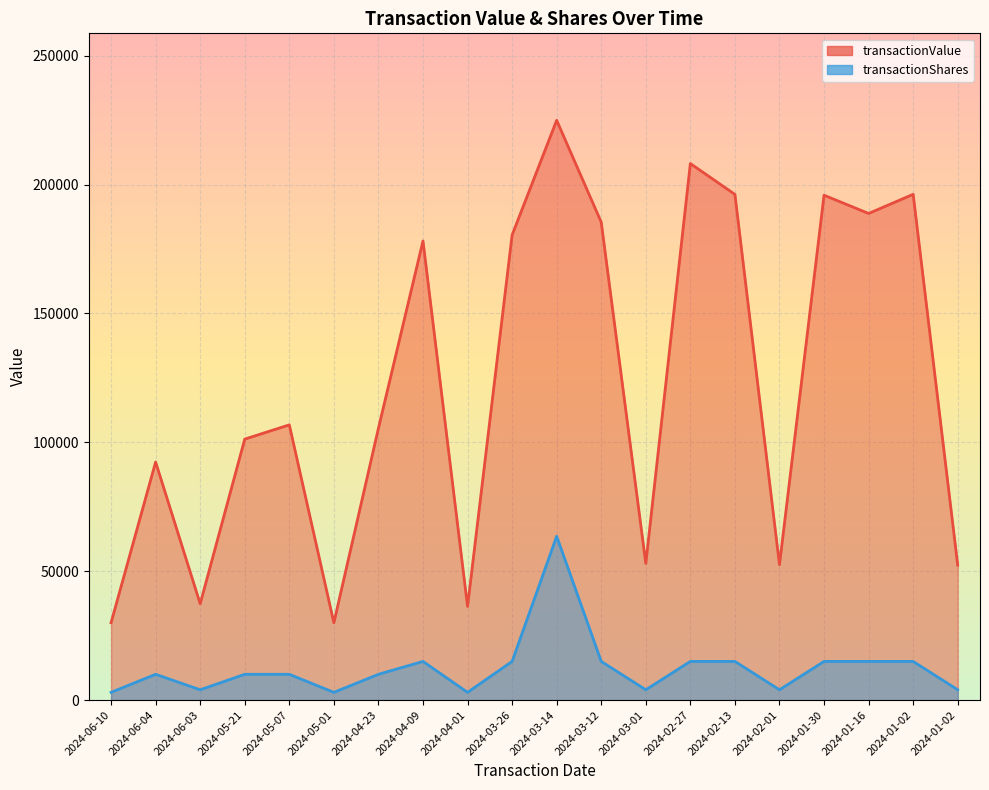

True or false: transactionShares and transactionValue cross at least once.

False